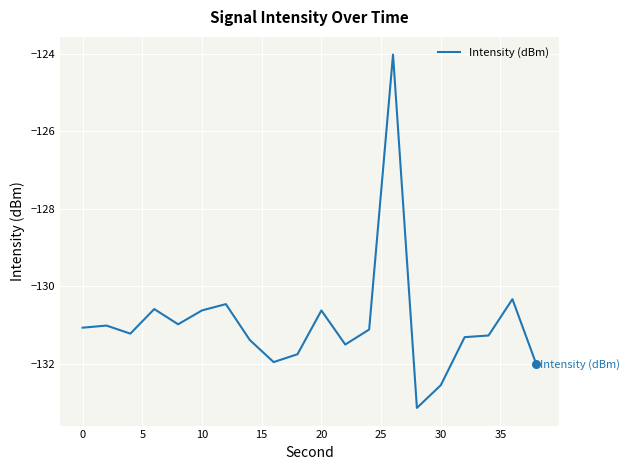

What is the difference between the maximum and minimum values?

9.1